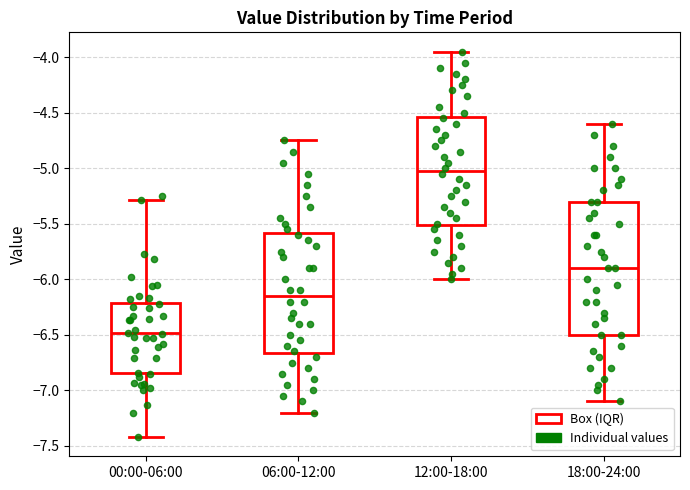

Which box's median line is the highest?

12:00-18:00